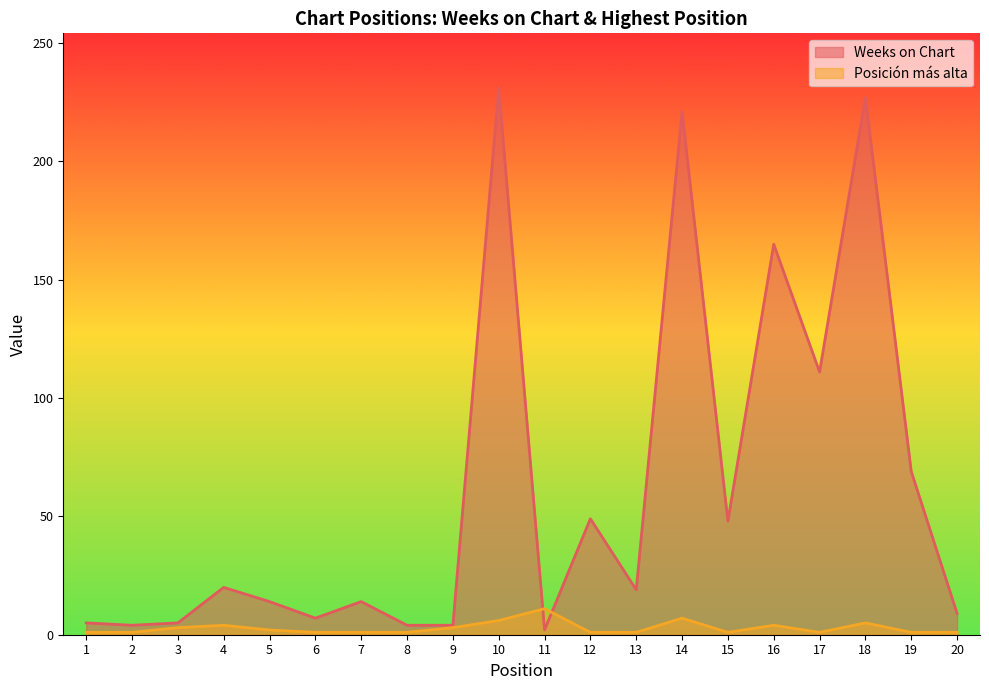

Reading left to right, extract all data points from this chart.

Weeks on Chart: 5	4	5	20	14	7	14	4	4	231	2	49	19	221	48	165	111	227	69	9
Posición más alta: 1	1	3	4	2	1	1	1	3	6	11	1	1	7	1	4	1	5	1	1